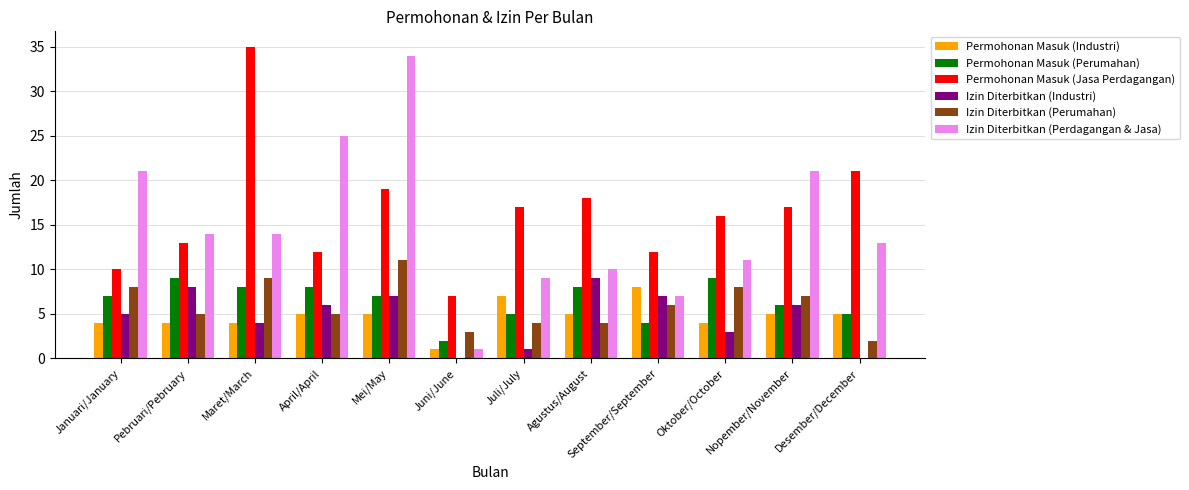

What is the sum of all Permohonan Masuk (Perumahan) values?

78